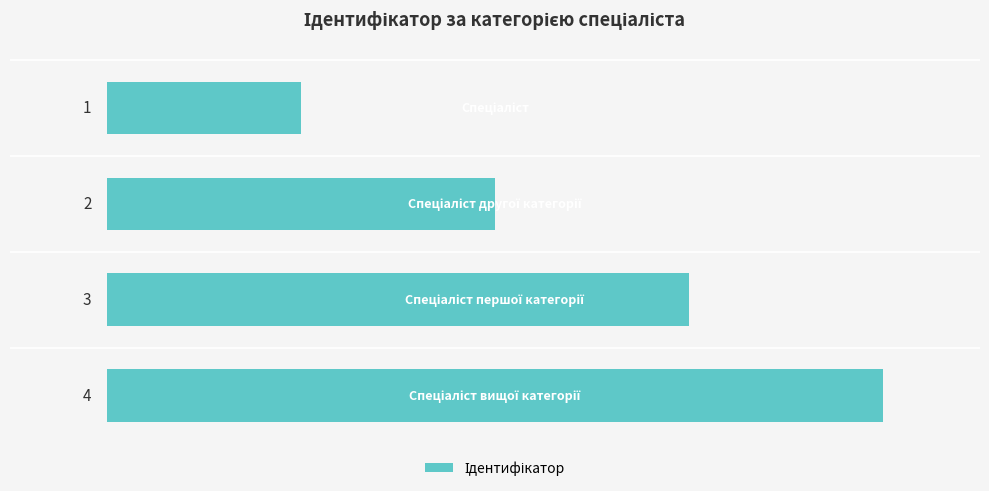

What is the maximum value shown in the chart?

4